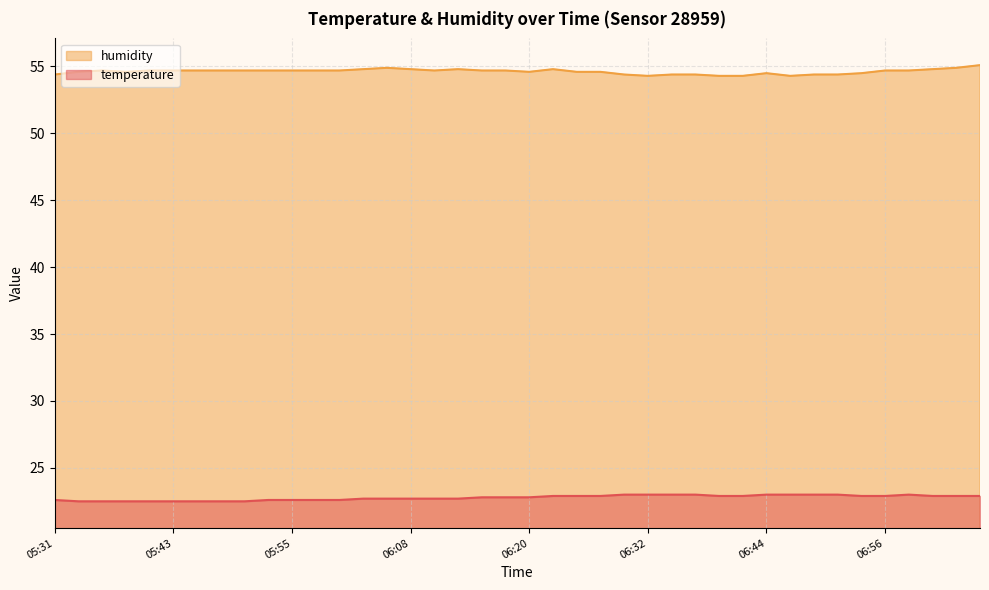

True or false: temperature has more than 0 interior local peaks.

True